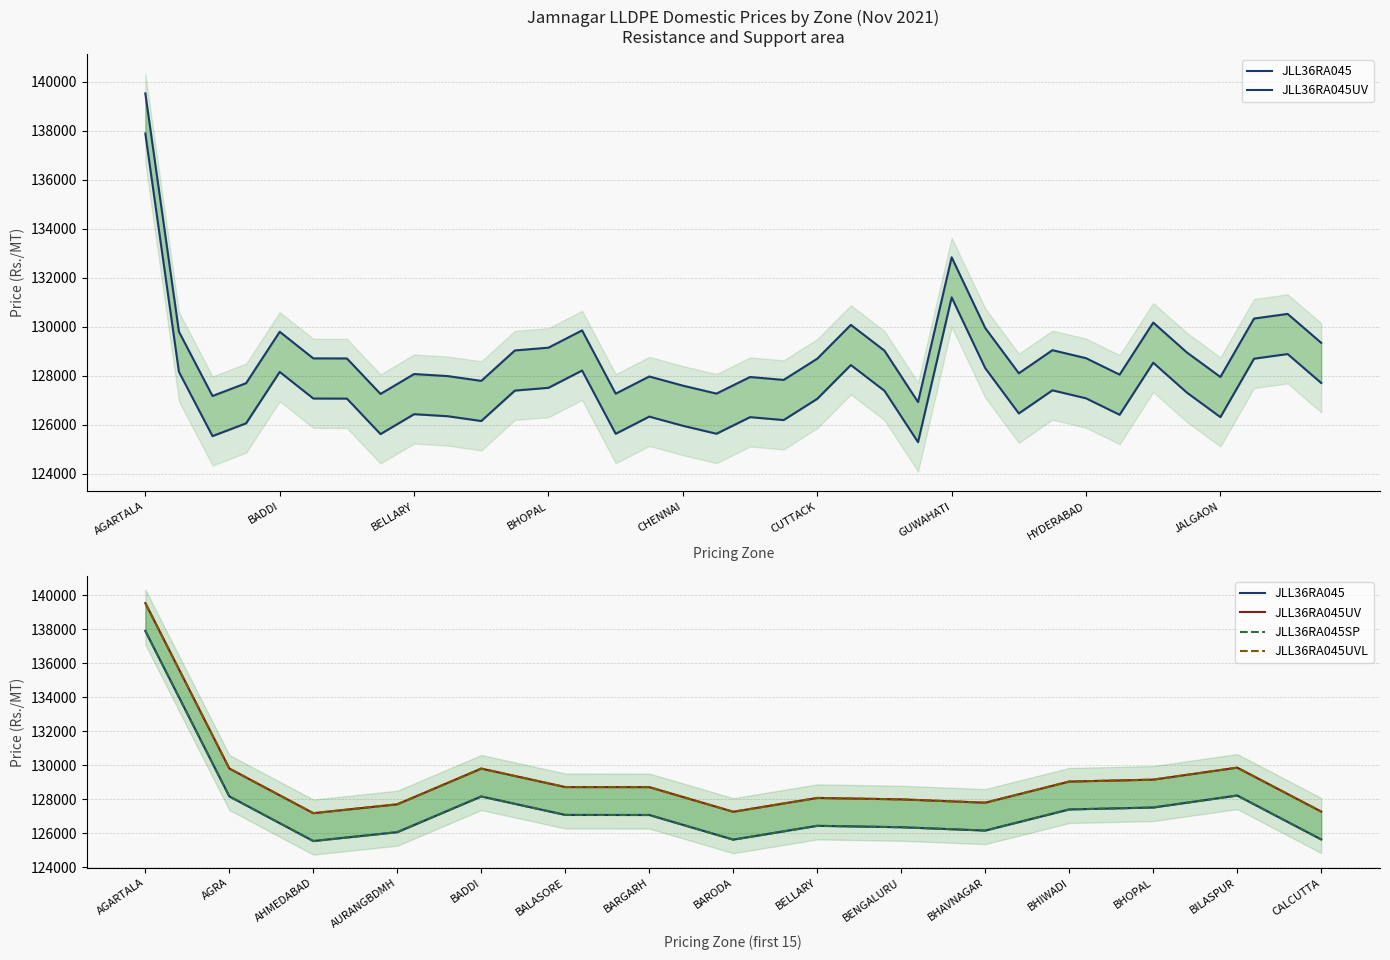

What is the greatest value displayed?

139534